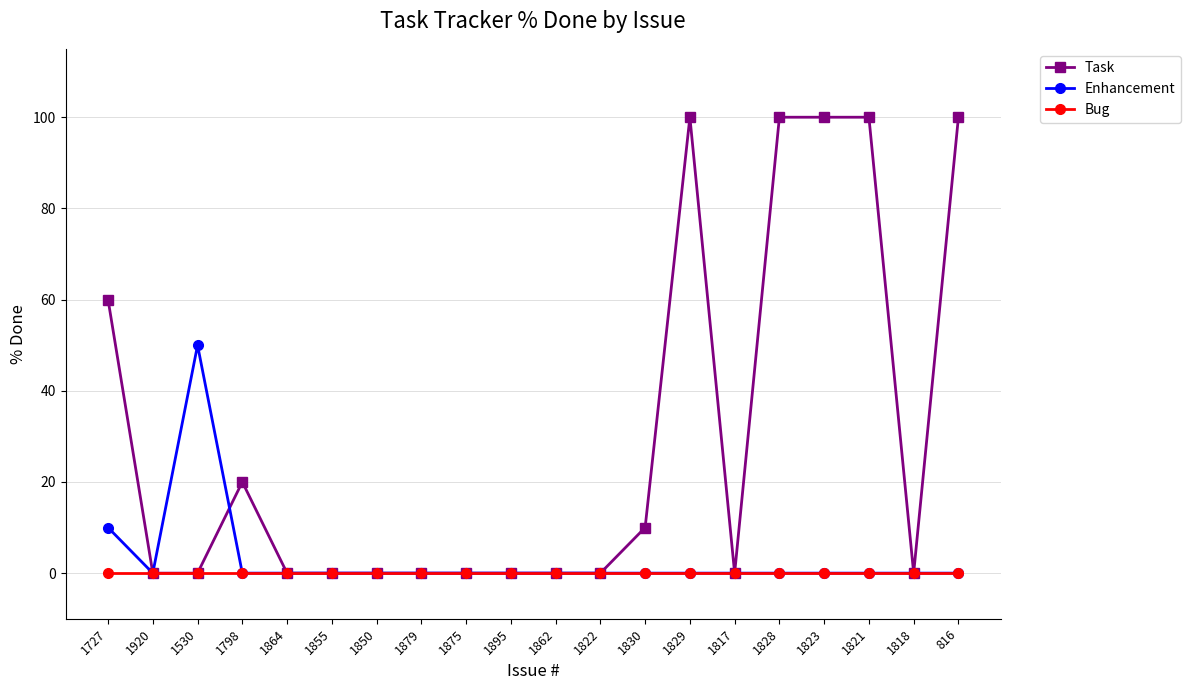

Reading right to left, extract all data points from this chart.

Task: 816=100	1818=0	1821=100	1823=100	1828=100	1817=0	1829=100	1830=10	1822=0	1862=0	1895=0	1875=0	1879=0	1850=0	1855=0	1864=0	1798=20	1530=0	1920=0	1727=60
Enhancement: 816=0	1818=0	1821=0	1823=0	1828=0	1817=0	1829=0	1830=0	1822=0	1862=0	1895=0	1875=0	1879=0	1850=0	1855=0	1864=0	1798=0	1530=50	1920=0	1727=10
Bug: 816=0	1818=0	1821=0	1823=0	1828=0	1817=0	1829=0	1830=0	1822=0	1862=0	1895=0	1875=0	1879=0	1850=0	1855=0	1864=0	1798=0	1530=0	1920=0	1727=0